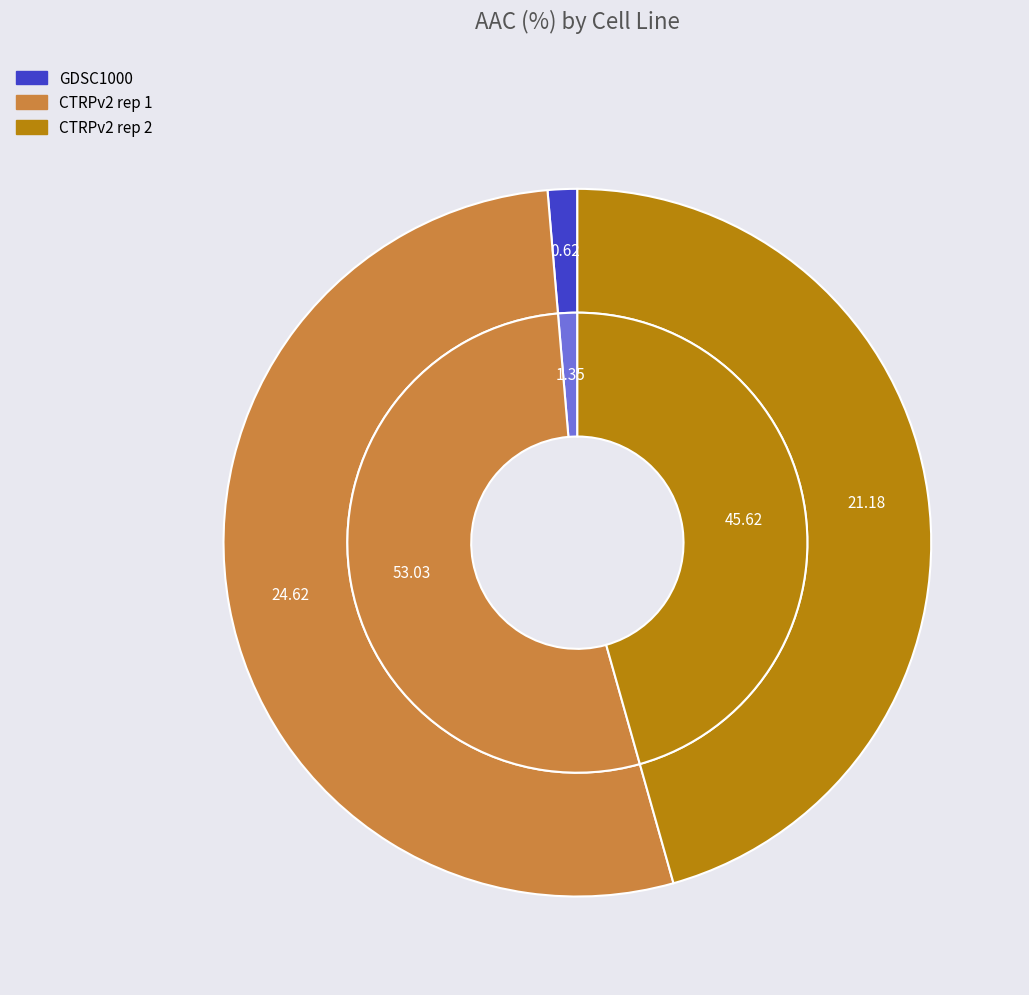

Does any single category account for the majority?

Yes